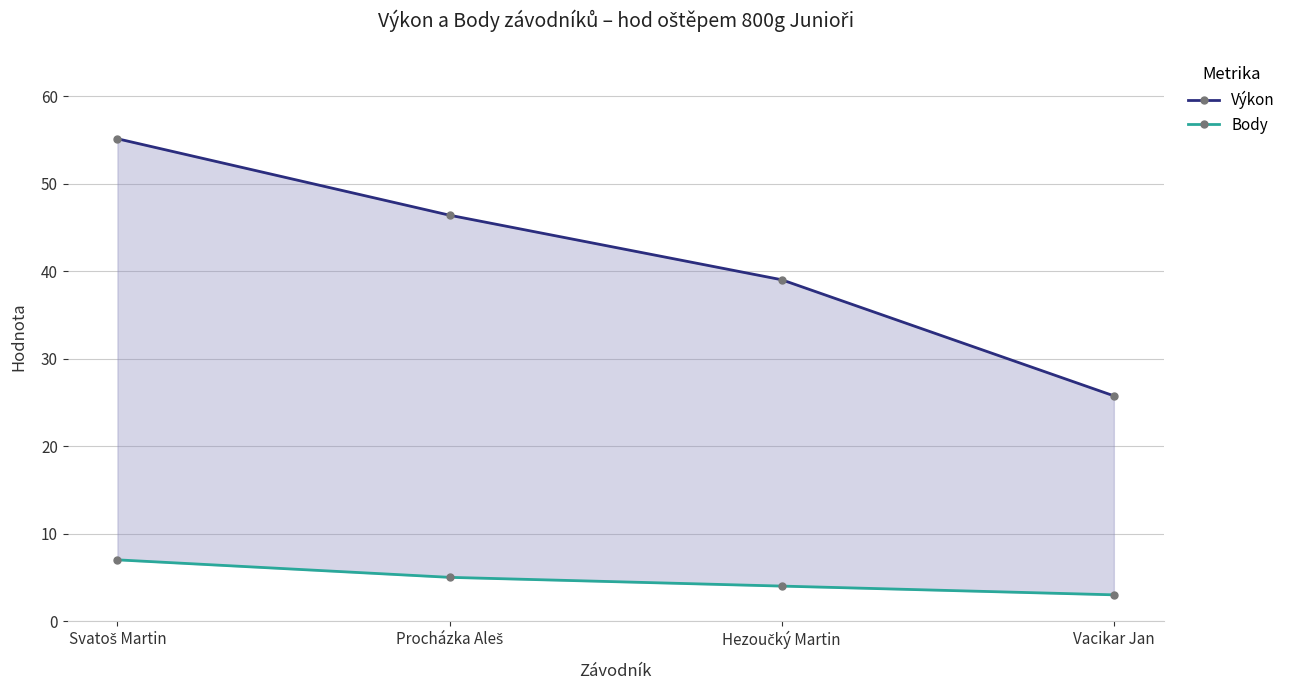

Where does the Výkon series first go above 46?

Svatoš Martin